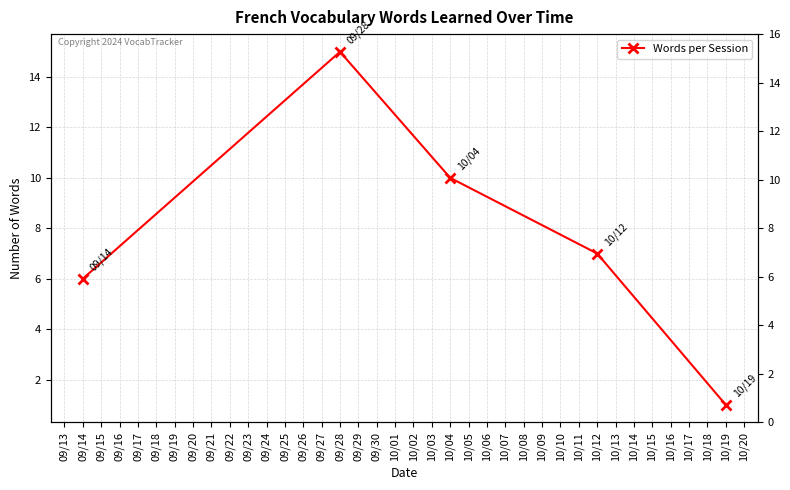

How many distinct data groups are displayed?

1